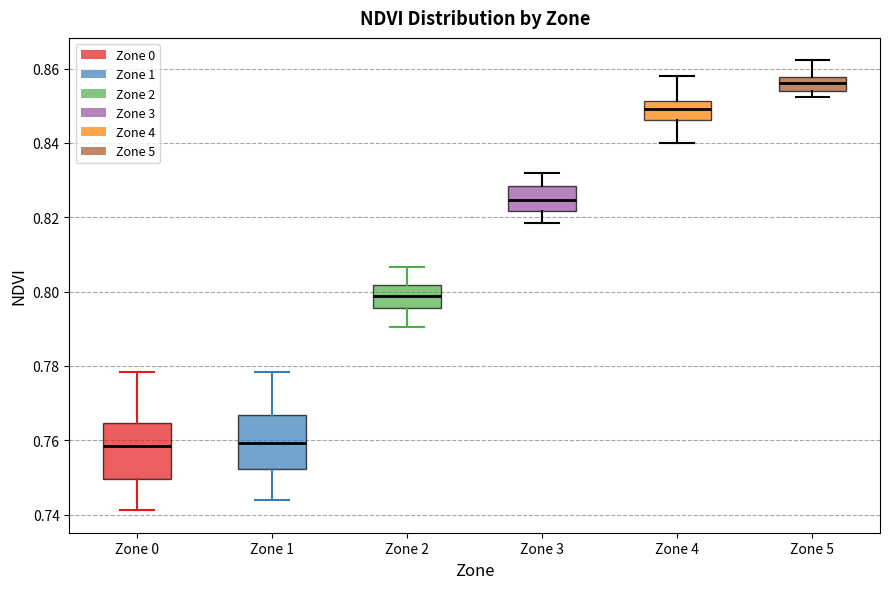

Reading left to right, transcribe this box plot: for each box, give where its median line is, the range the box spans, and where its two whiskers end, as read against the y-axis. The values are not printed on the chart, so give them approximately, as read against the axis.

Zone 0: median 0.758, box 0.750 to 0.764, whiskers 0.742 to 0.778
Zone 1: median 0.760, box 0.752 to 0.766, whiskers 0.744 to 0.778
Zone 2: median 0.798, box 0.796 to 0.802, whiskers 0.790 to 0.806
Zone 3: median 0.824, box 0.822 to 0.828, whiskers 0.818 to 0.832
Zone 4: median 0.850, box 0.846 to 0.852, whiskers 0.840 to 0.858
Zone 5: median 0.856, box 0.854 to 0.858, whiskers 0.852 to 0.862